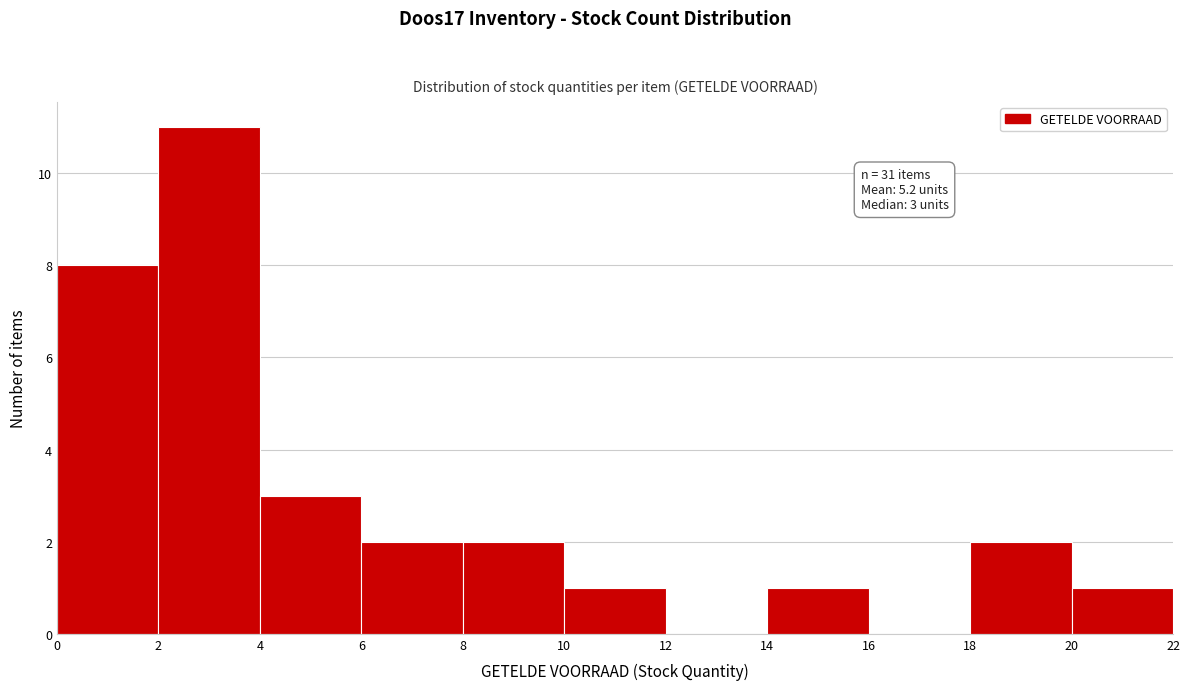

Which range on the x-axis has the tallest bar?

2 to 4